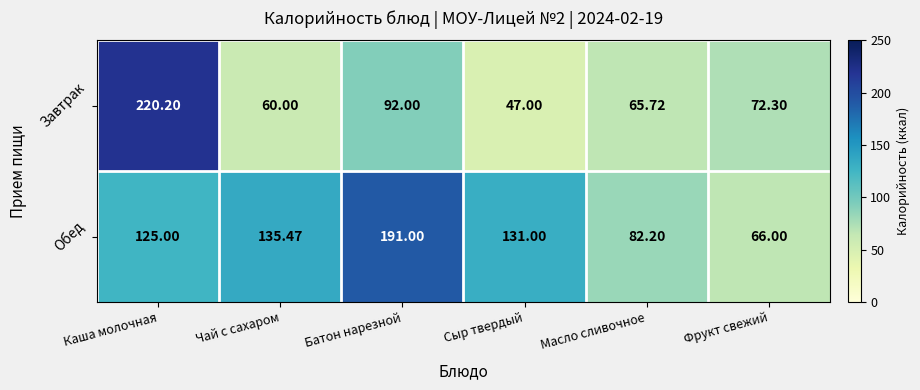

Which category has the highest value in the Обед series?

Батон нарезной